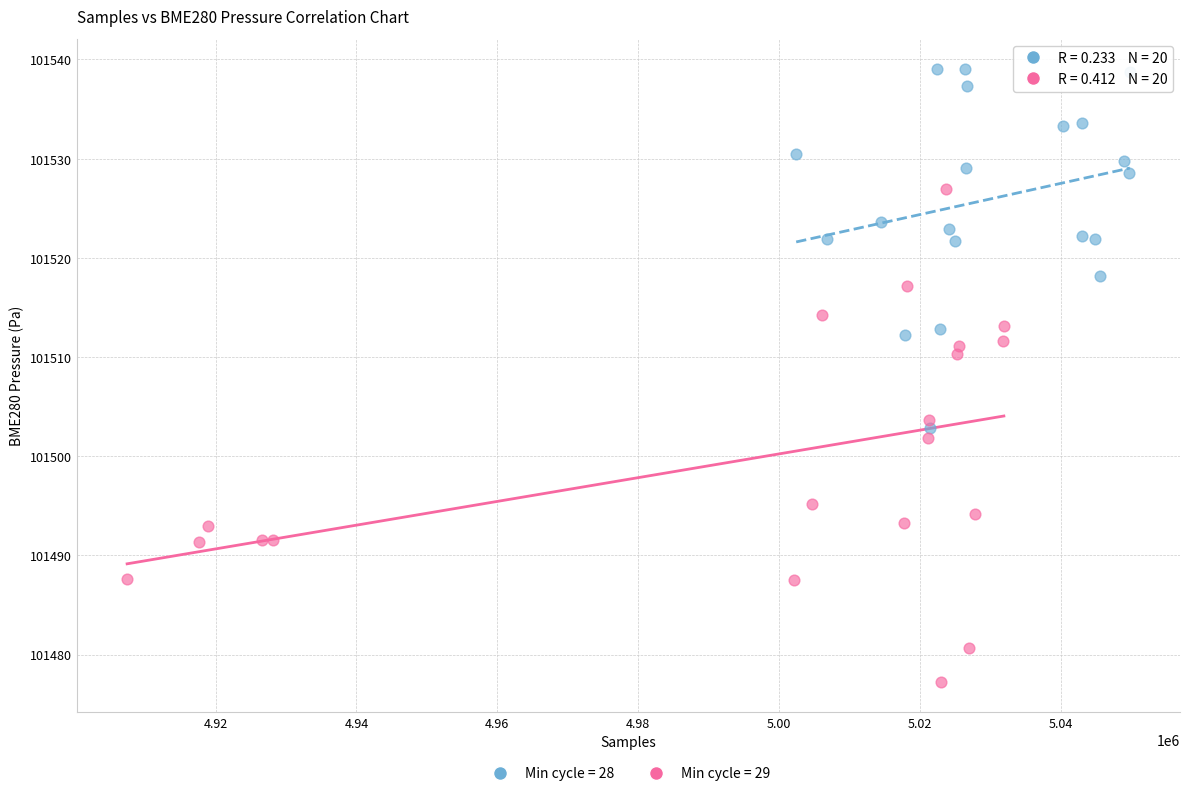

Which series reaches the maximum Y coordinate?

Min cycle = 28